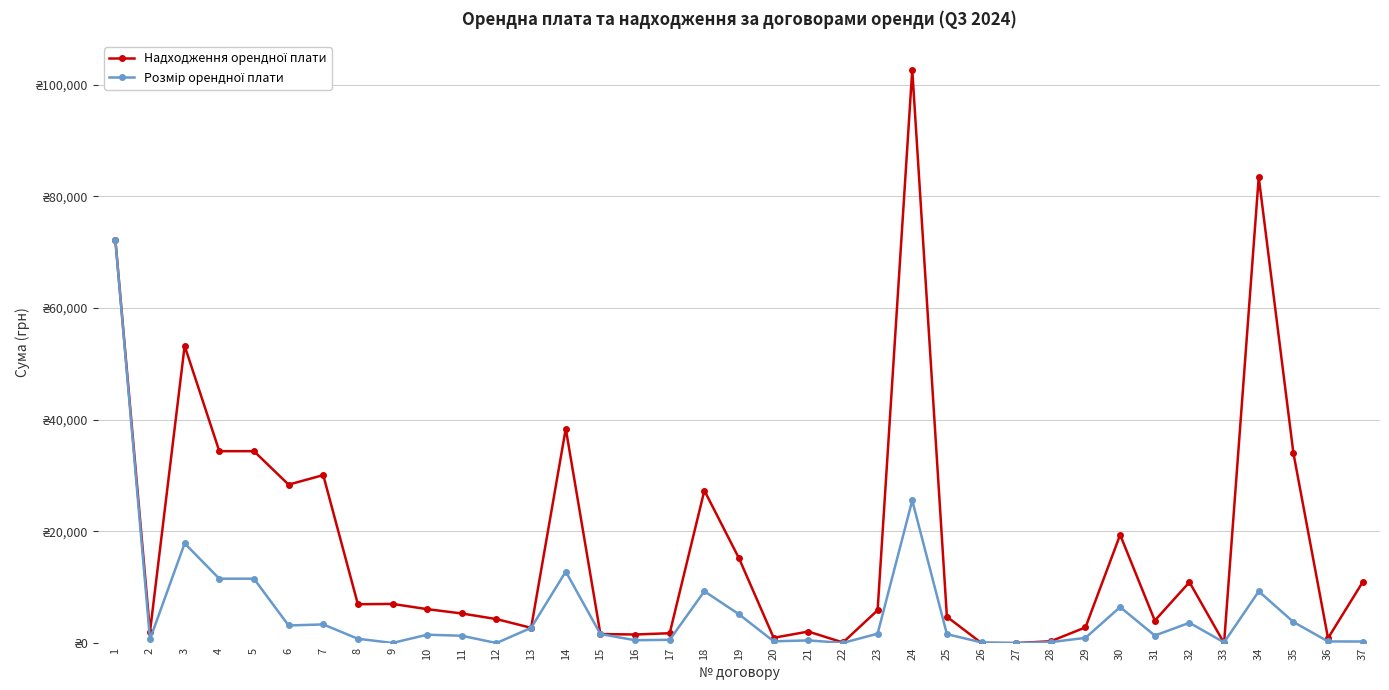

Does the chart have visible grid lines?

Yes